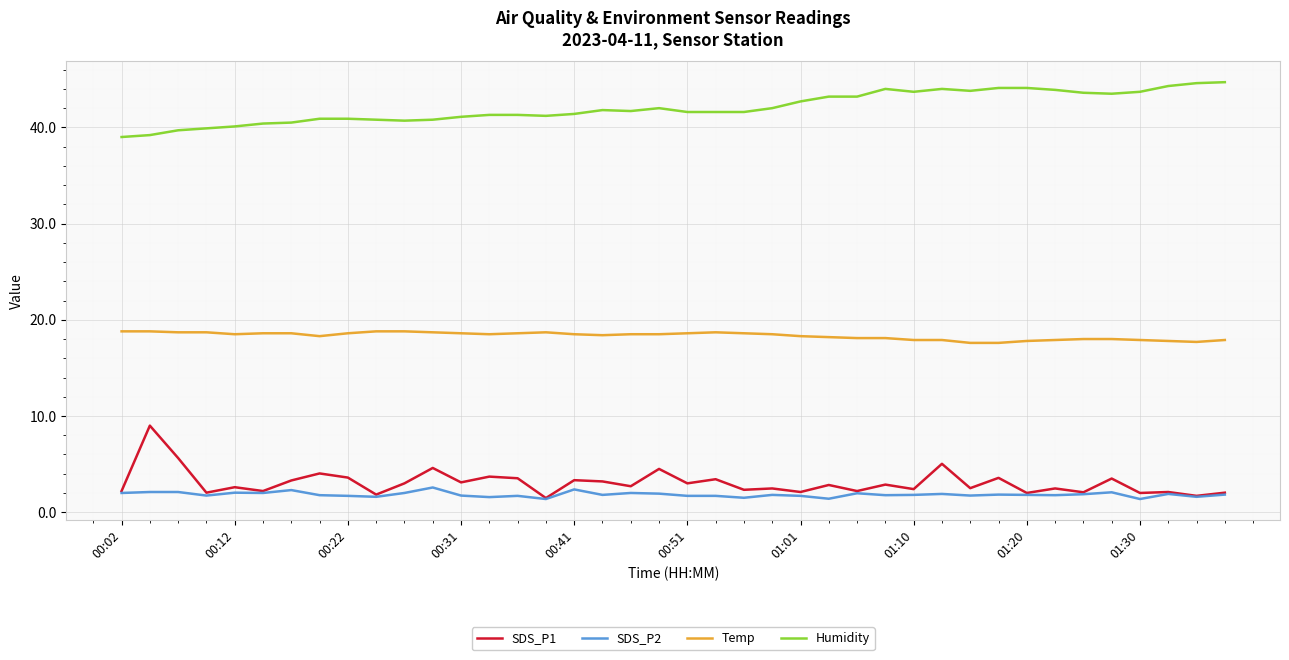

What is the smallest value displayed?

1.4